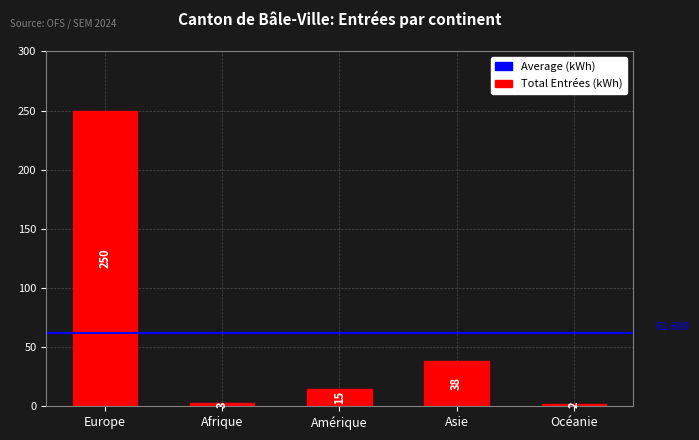

Which has a higher value, Afrique or Océanie?

Afrique